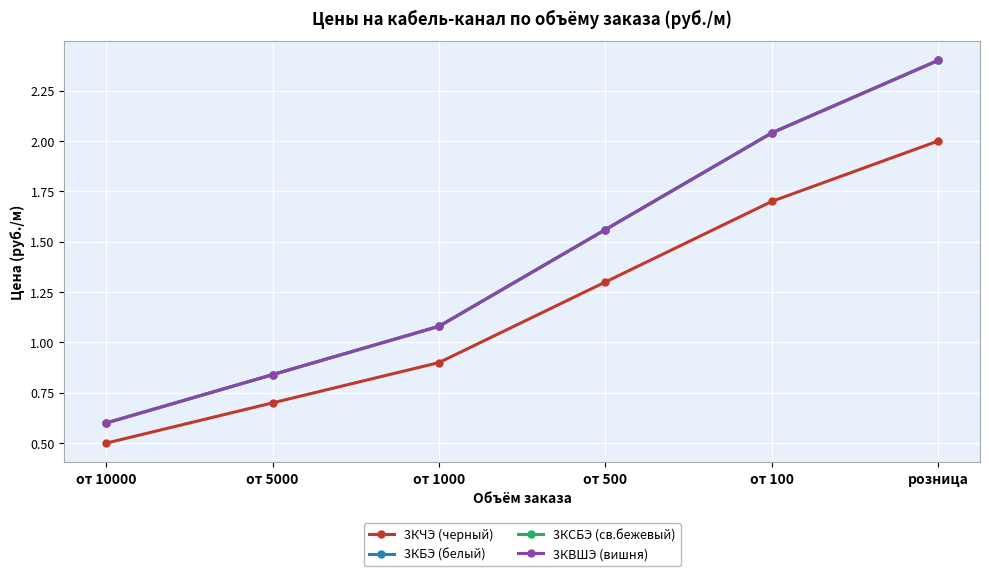

Is this an area chart (filled region under the line)?

No